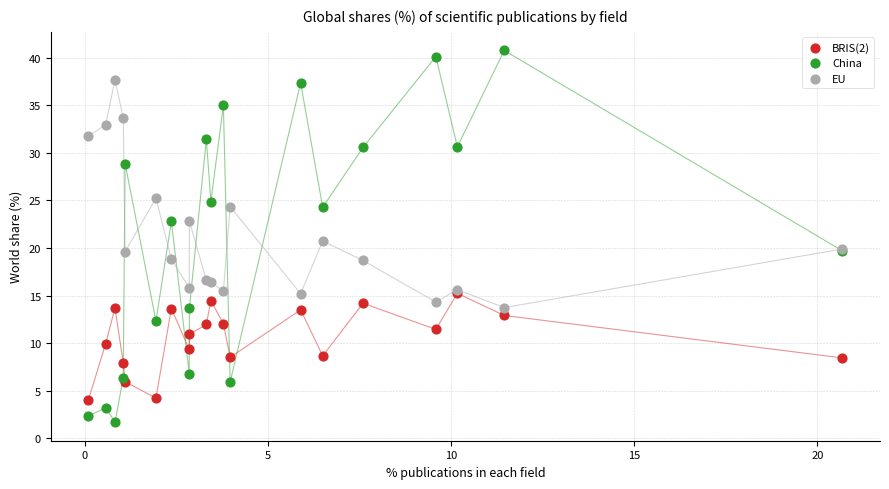

What are all the series names shown in the legend?

BRIS(2), China, EU